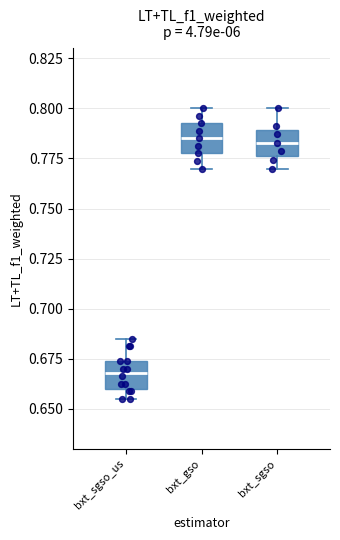

Reading left to right, read every box against the y-axis: the position of its median line, the range the box covers, and the ends of its whiskers. The values are not printed on the chart, so give them approximately, as read against the axis.

bxt_sgso_us: median 0.670, box 0.660 to 0.675, whiskers 0.655 to 0.685
bxt_gso: median 0.785, box 0.780 to 0.795, whiskers 0.770 to 0.800
bxt_sgso: median 0.785, box 0.775 to 0.790, whiskers 0.770 to 0.800